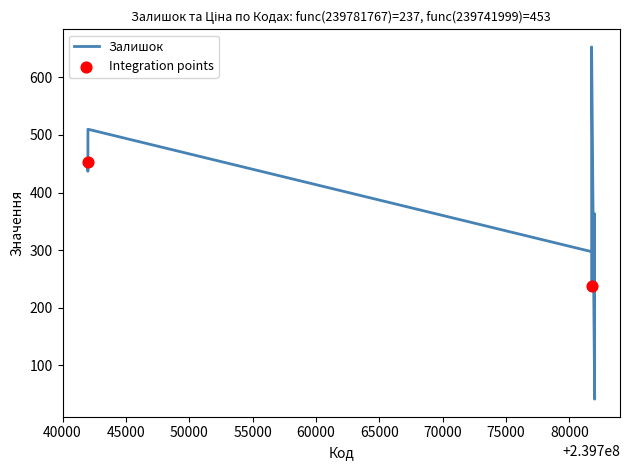

What is the change in value from 239782000 to 239742000?

+74